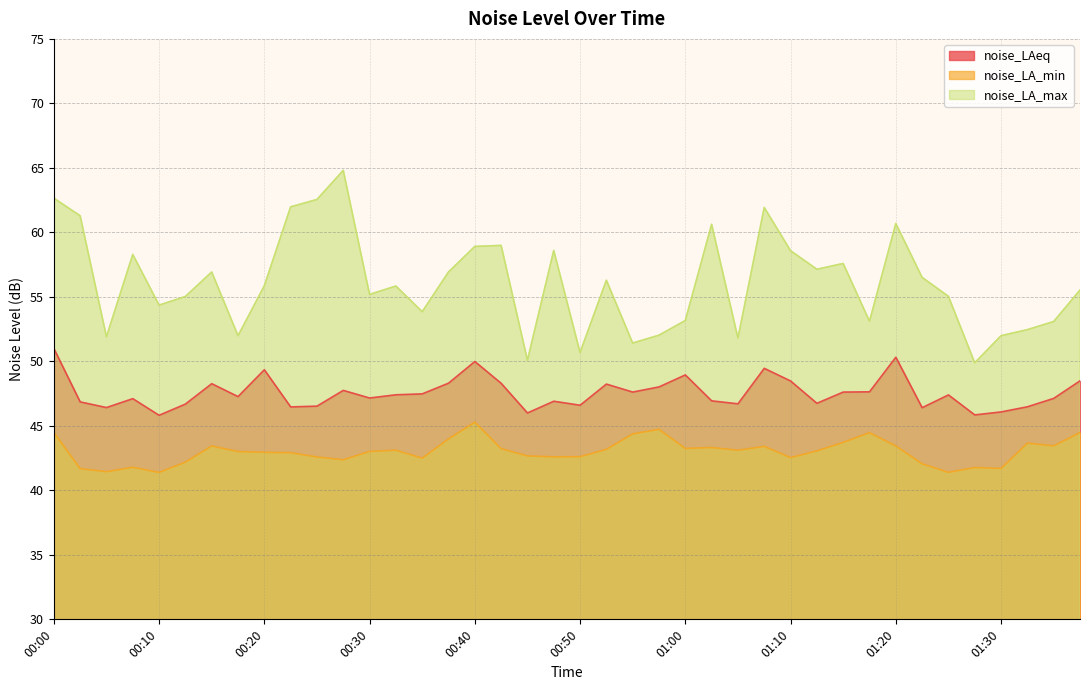

Count the number of data series in this chart.

3